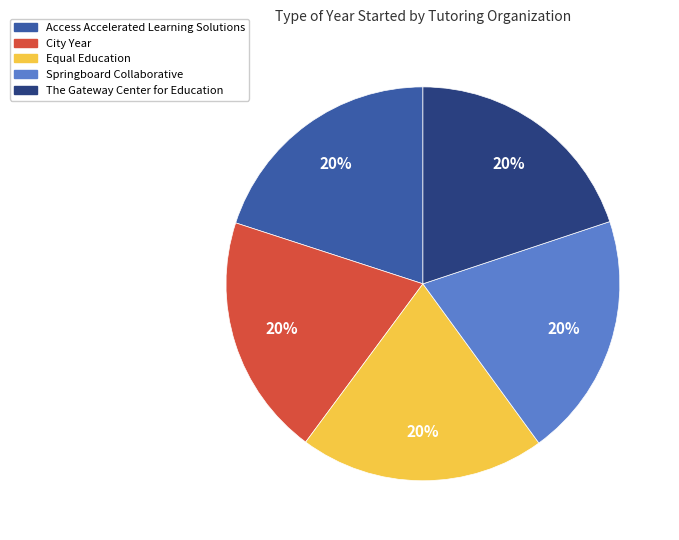

To the nearest percent, what portion does Equal Education represent?

20%